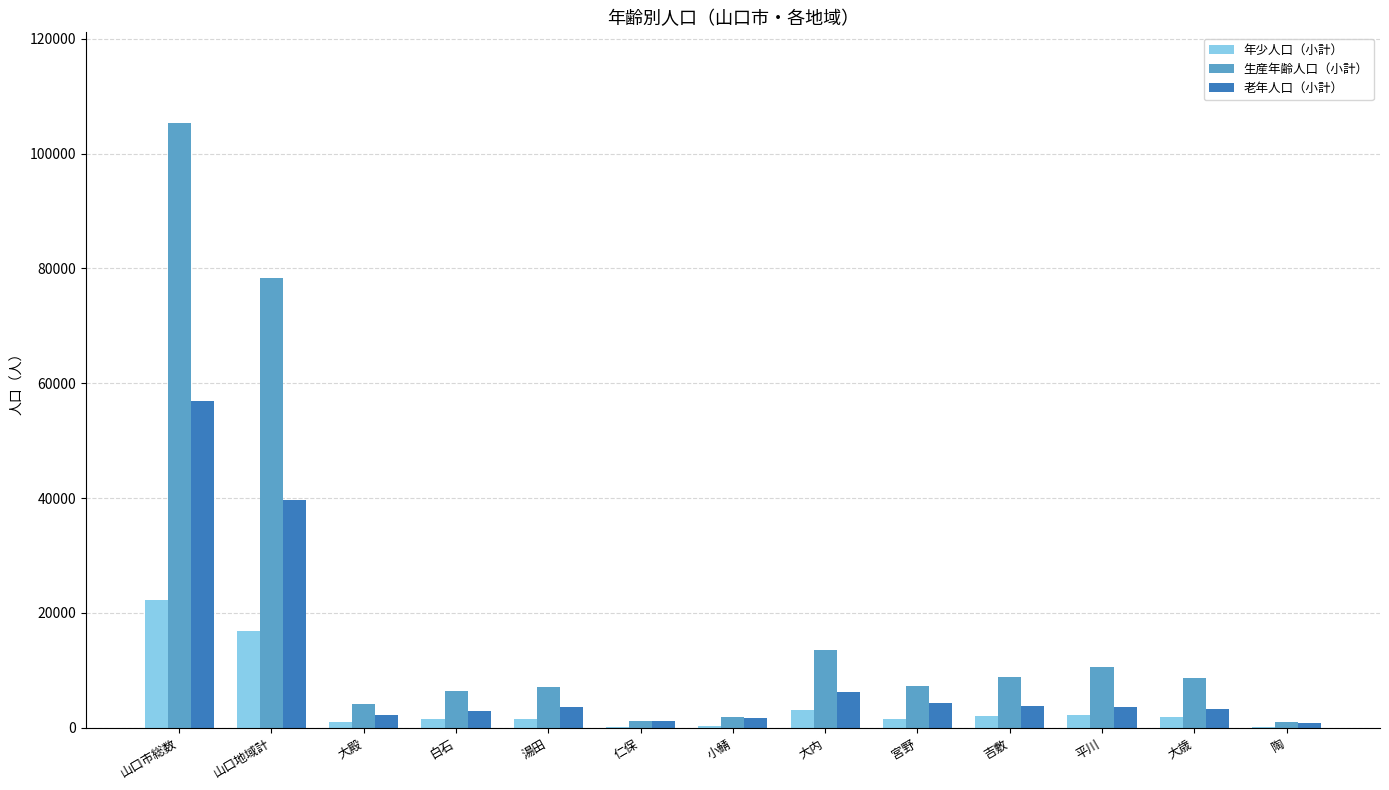

At which category is the sum across all series the highest?

山口市総数